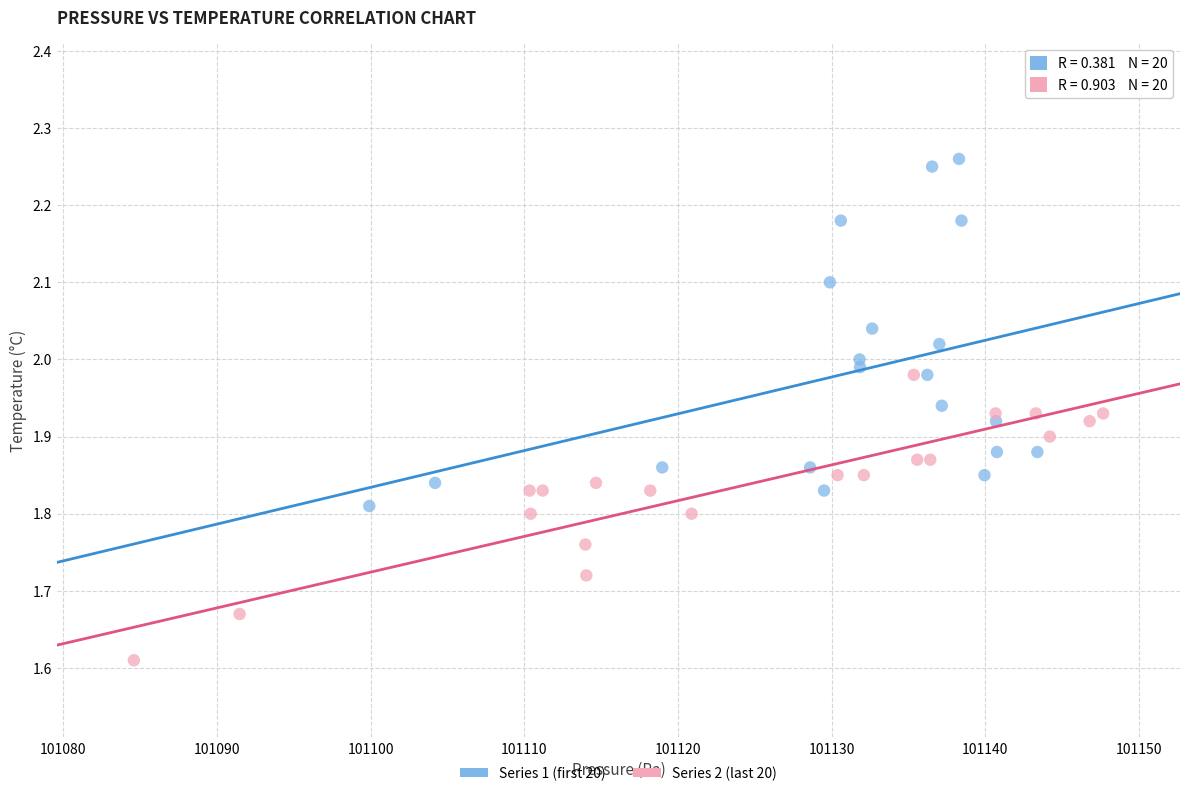

What are all the series names shown in the legend?

Series 1 (first 20), Series 2 (last 20)